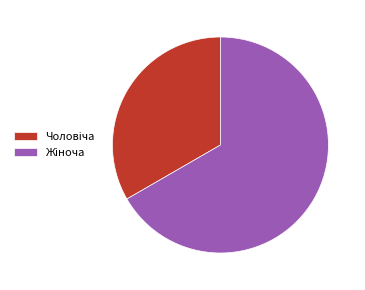

Does any single category account for the majority?

Yes